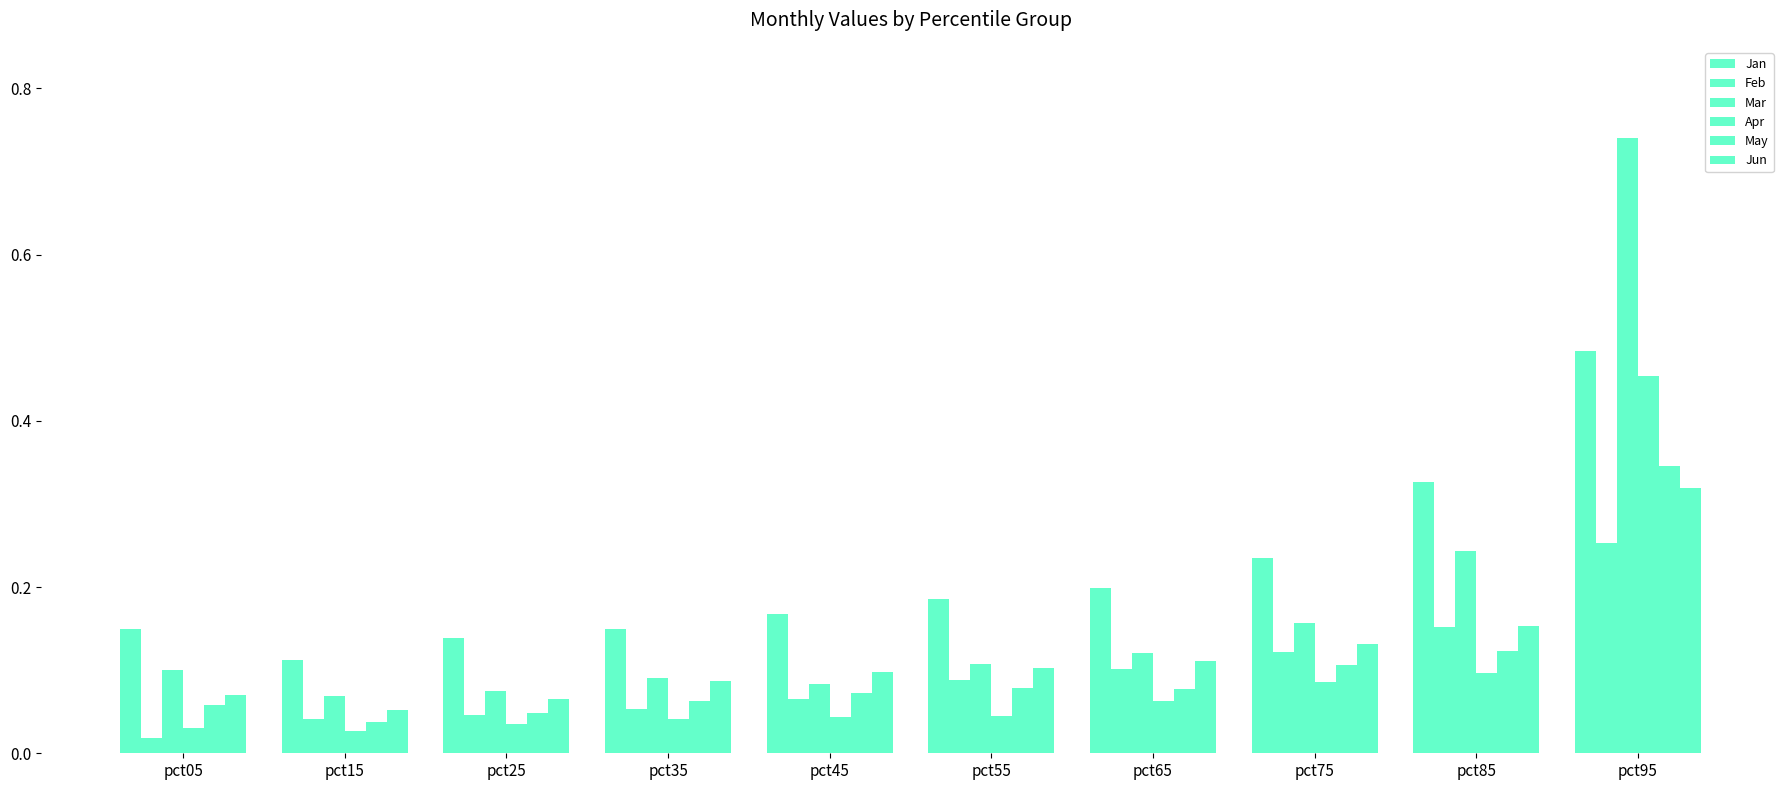

Count the number of categories in the chart.

10